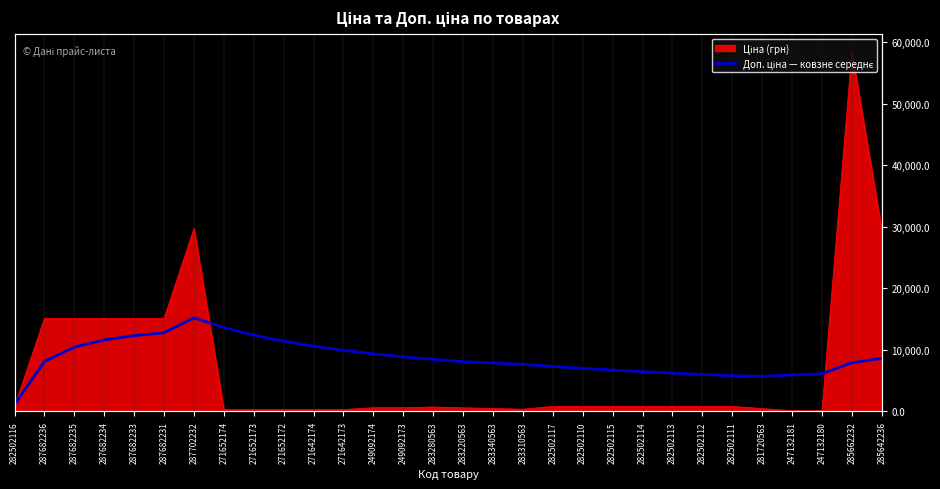

What is the label of the 30th point from the left?

285642236